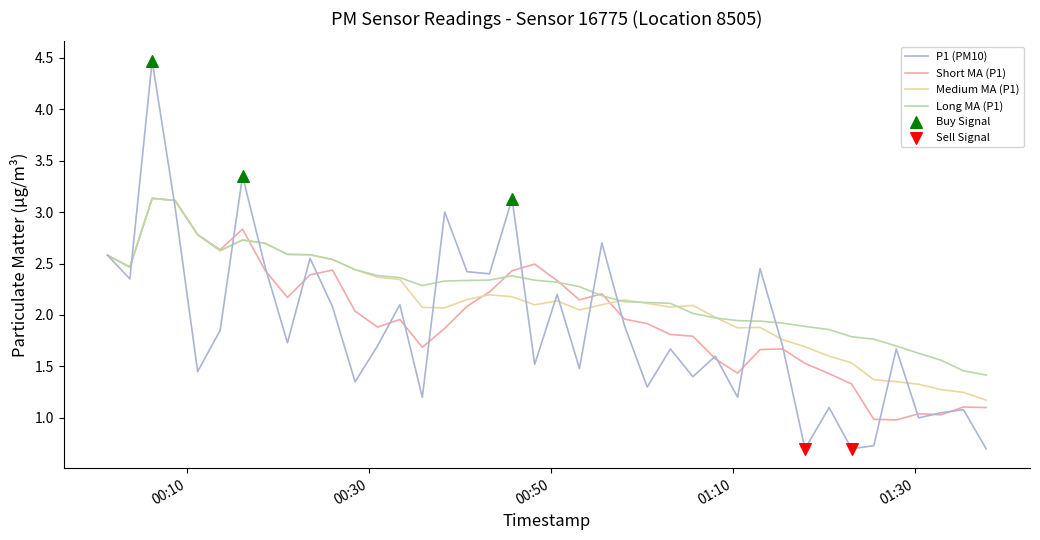

What is the greatest value displayed?

4.5